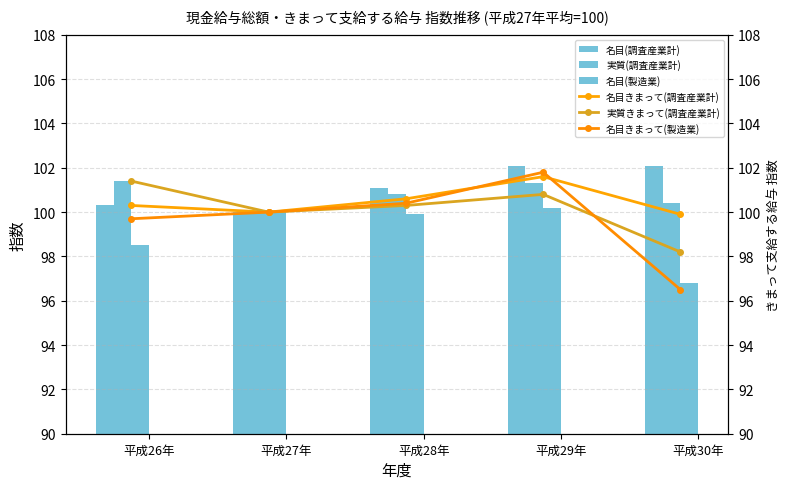

Where is 実質きまって(調査産業計) nearest to the value 99?

平成30年